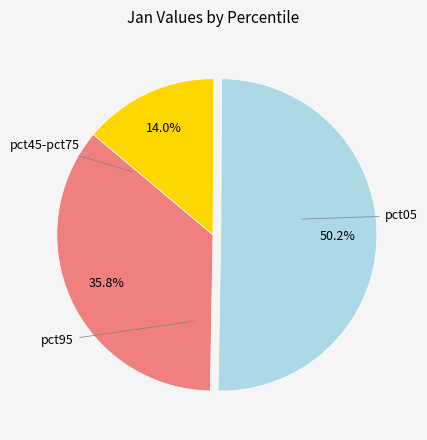

Count the number of slices in the pie.

3